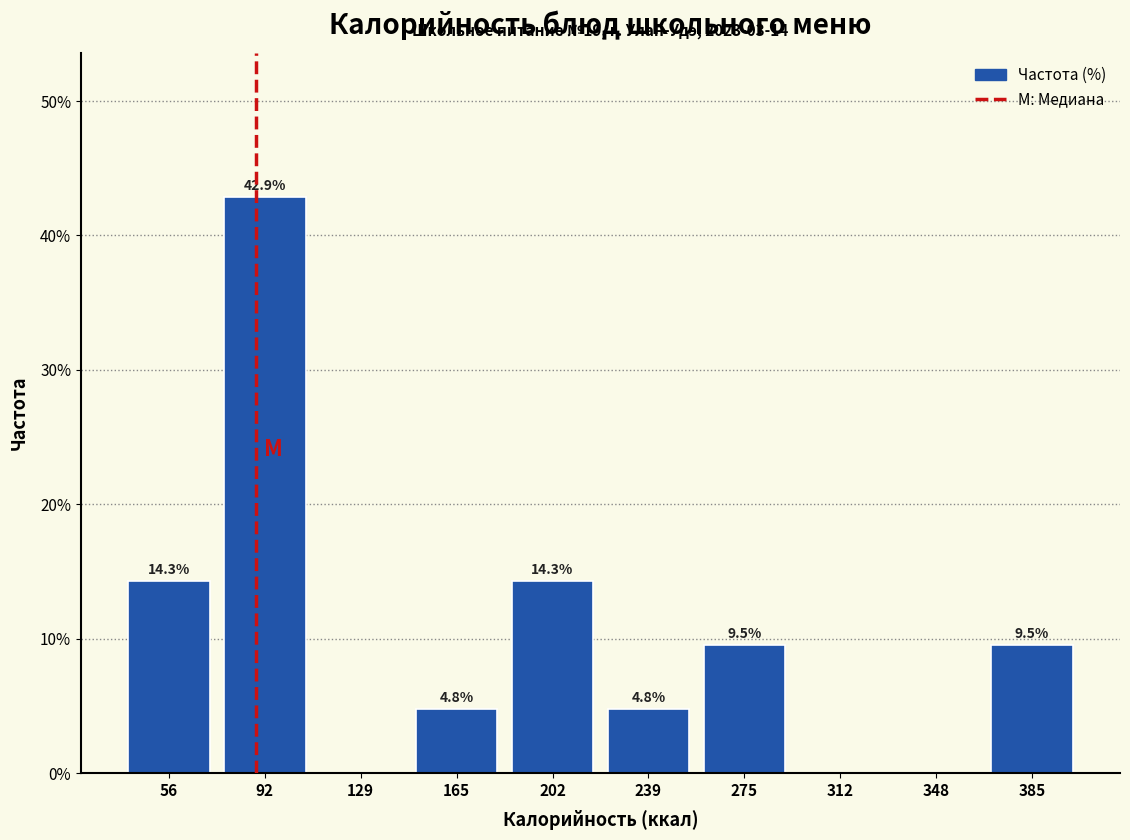

Which range on the x-axis has the tallest bar?

75 to 110